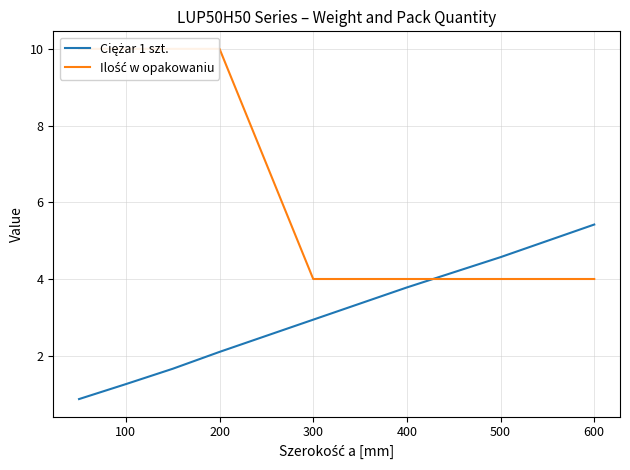

After their last crossing, which series has the higher values: Ciężar 1 szt. or Ilość w opakowaniu?

Ciężar 1 szt.